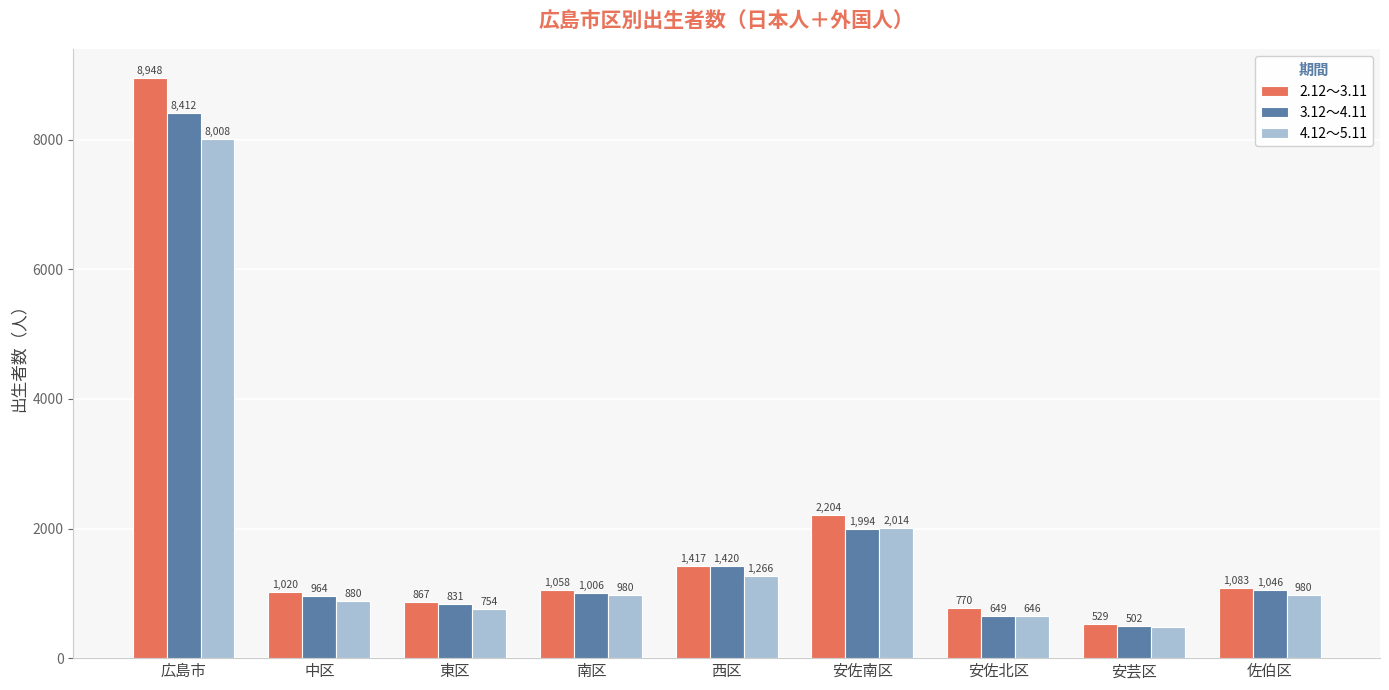

What is the sum of all 2.12～3.11 values?

17896